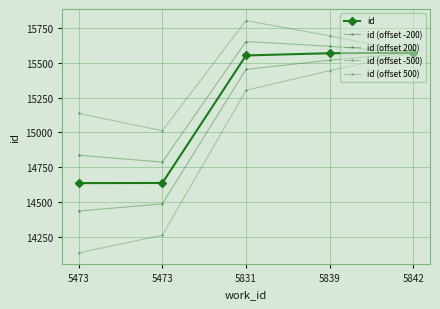

True or false: id and id (offset 200) intersect in this chart.

False